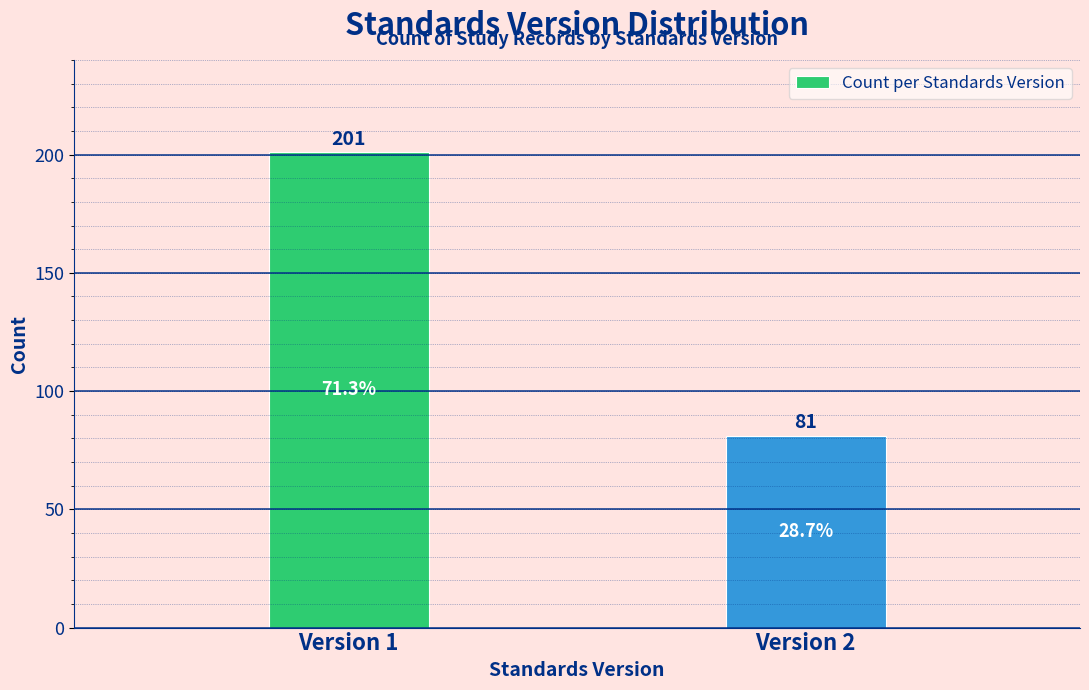

Reading left to right, list all the values displayed in this chart.

201	81